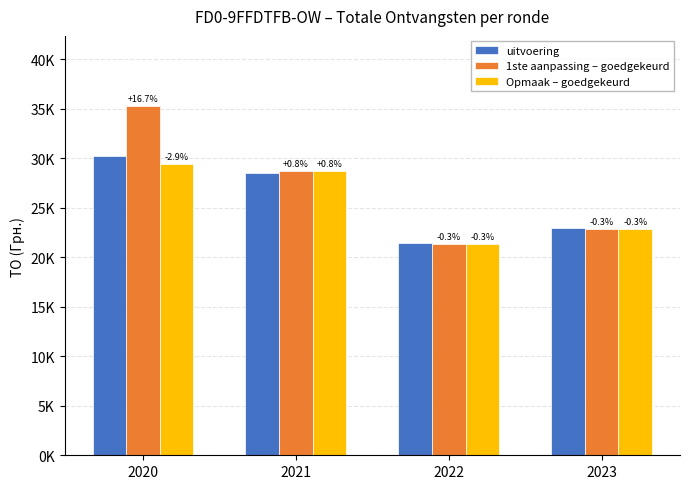

What are all the series names shown in the legend?

uitvoering, 1ste aanpassing – goedgekeurd, Opmaak – goedgekeurd